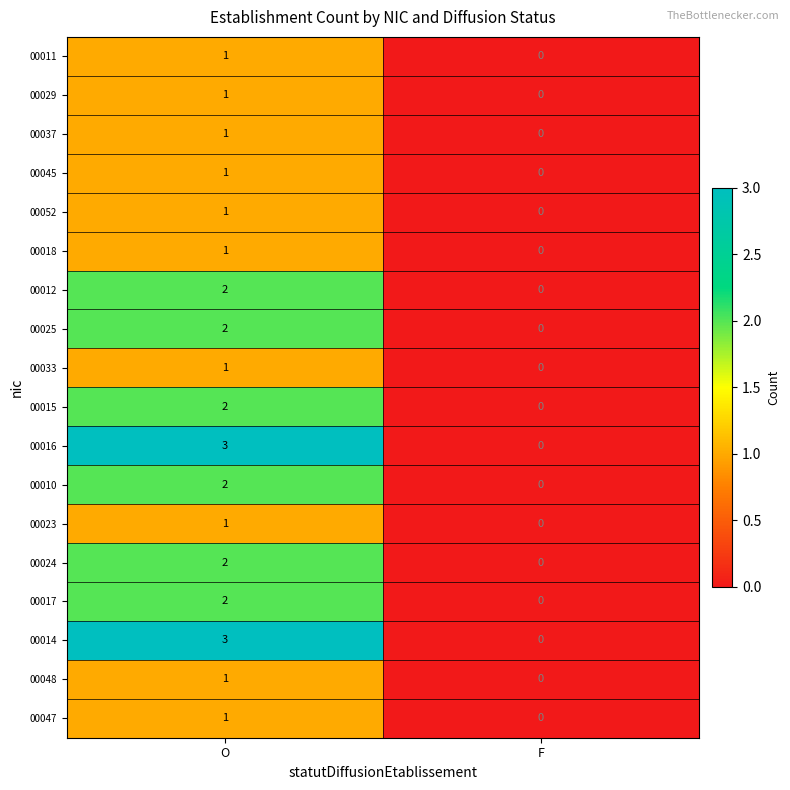

What is the total value across all series at O?

28